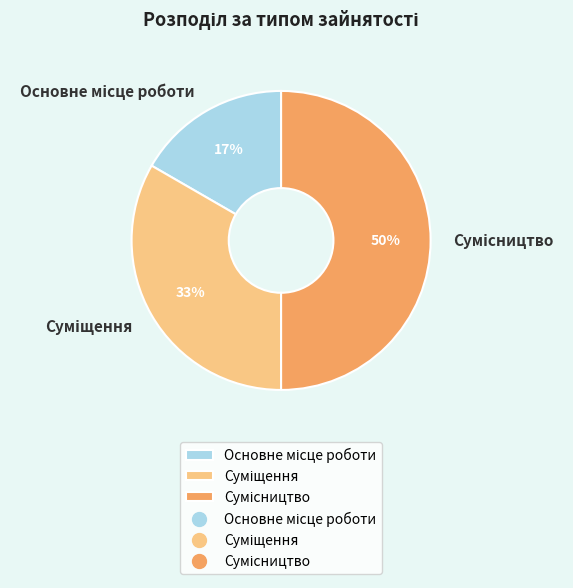

To the nearest percent, what is the average slice percentage?

33%